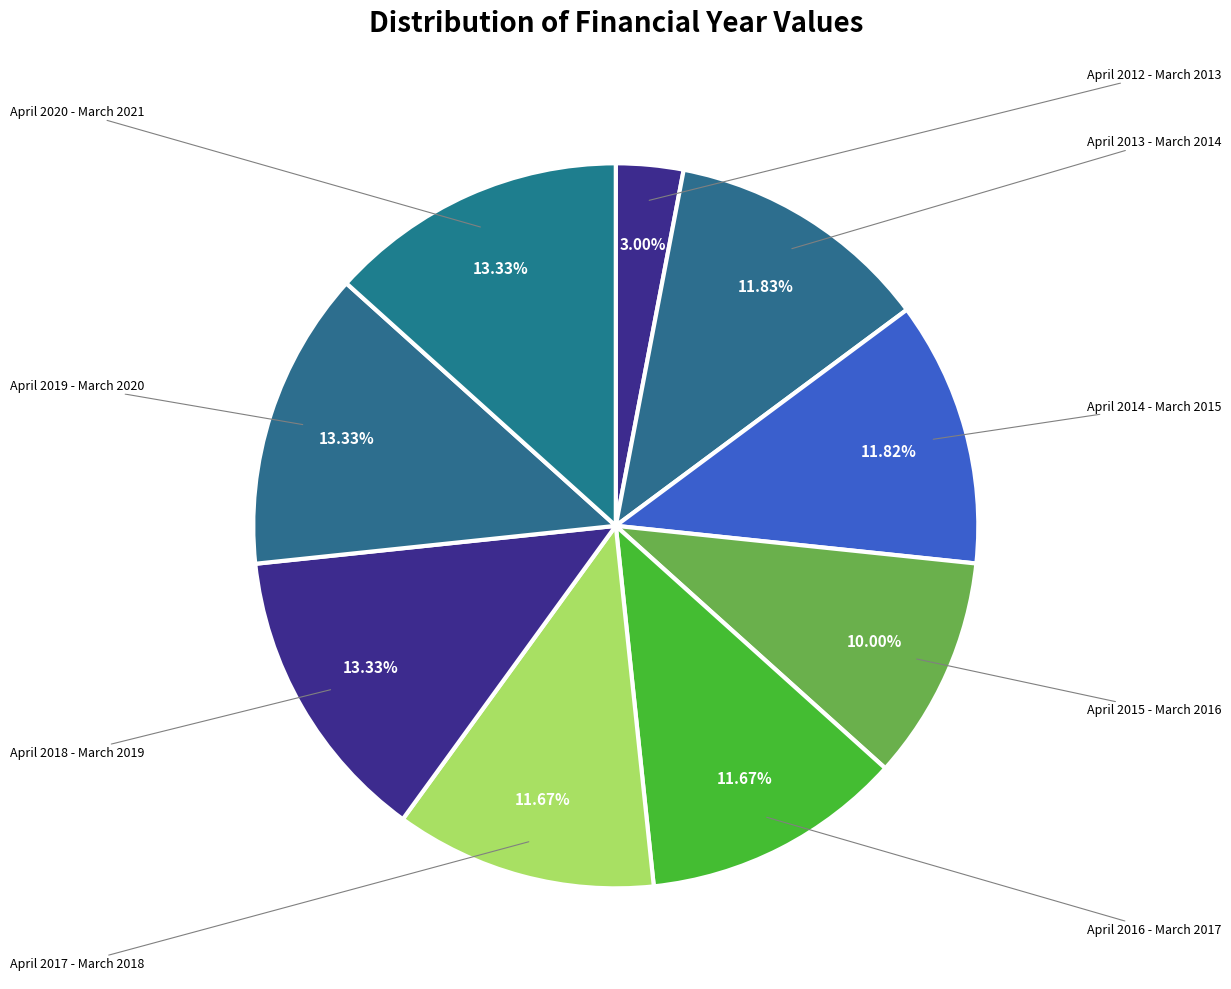

Count the number of slices in the pie.

9